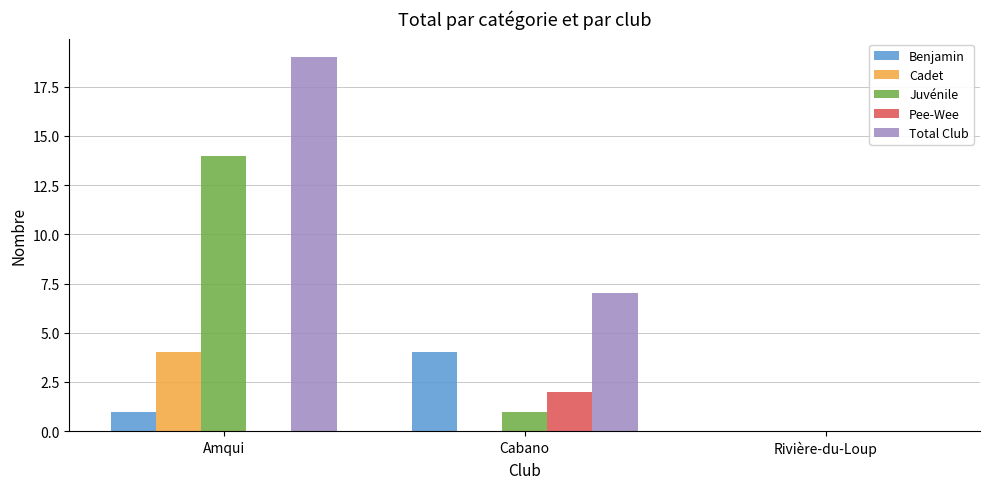

Which category has the highest value in the Pee-Wee series?

Cabano